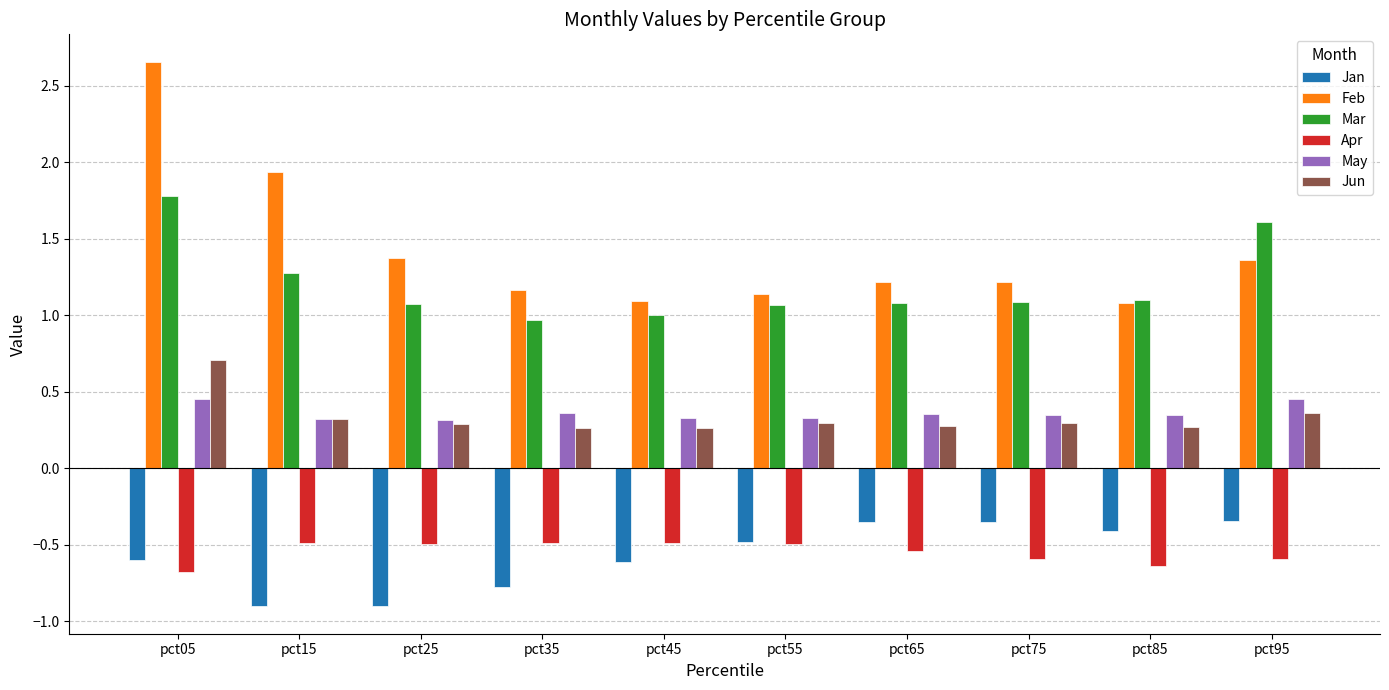

True or false: Jun has a value of 0.5 at pct95.

False